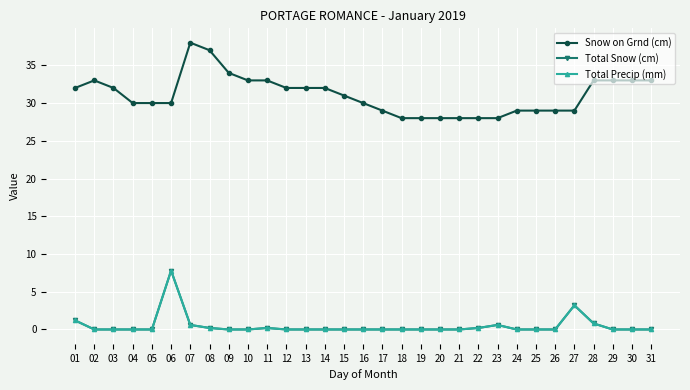

Does the chart have visible grid lines?

Yes